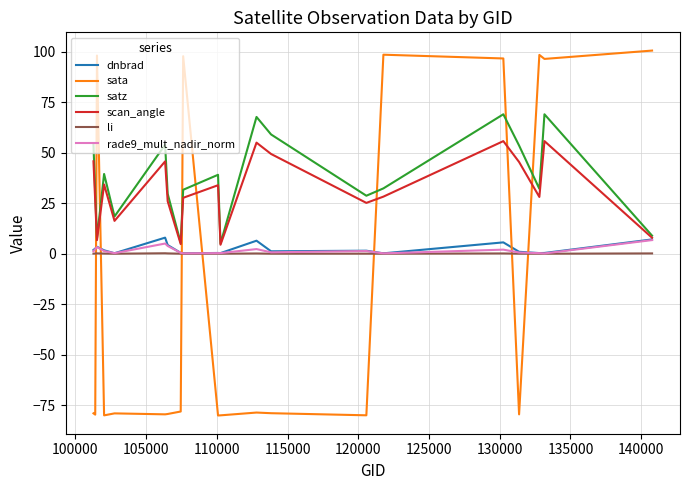

True or false: li and scan_angle cross at least once.

False